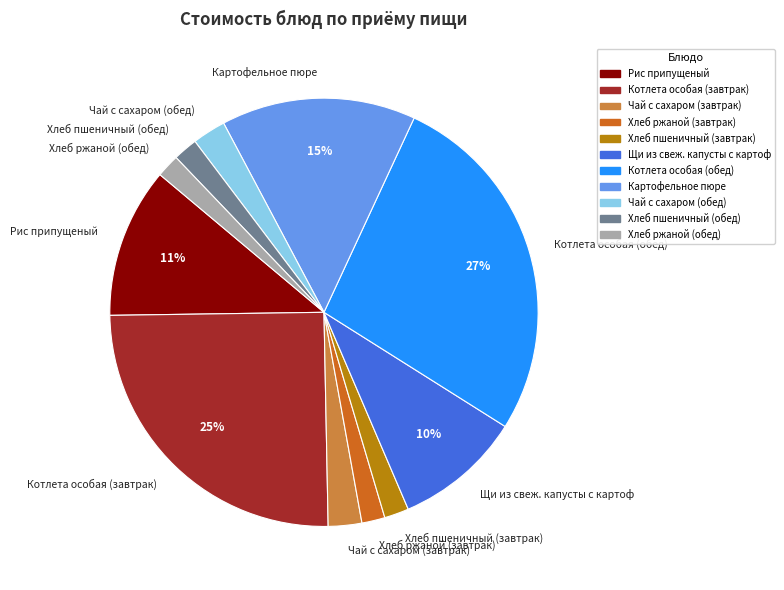

What percentage is the Картофельное пюре slice, to the nearest percent?

15%